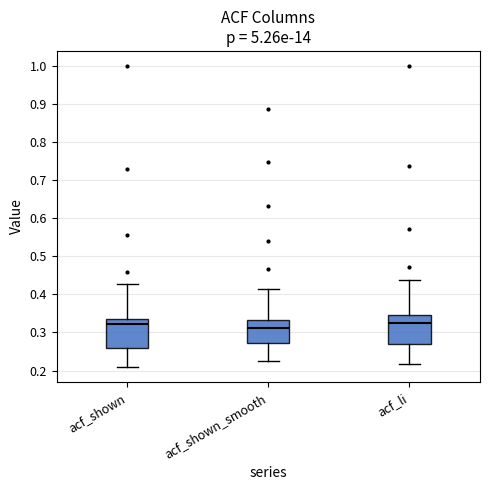

Reading left to right, read every box against the y-axis: the position of its median line, the range the box covers, and the ends of its whiskers. The values are not printed on the chart, so give them approximately, as read against the axis.

acf_shown: median 0.32, box 0.26 to 0.34, whiskers 0.21 to 0.43
acf_shown_smooth: median 0.31, box 0.27 to 0.33, whiskers 0.23 to 0.41
acf_li: median 0.33, box 0.27 to 0.35, whiskers 0.22 to 0.44